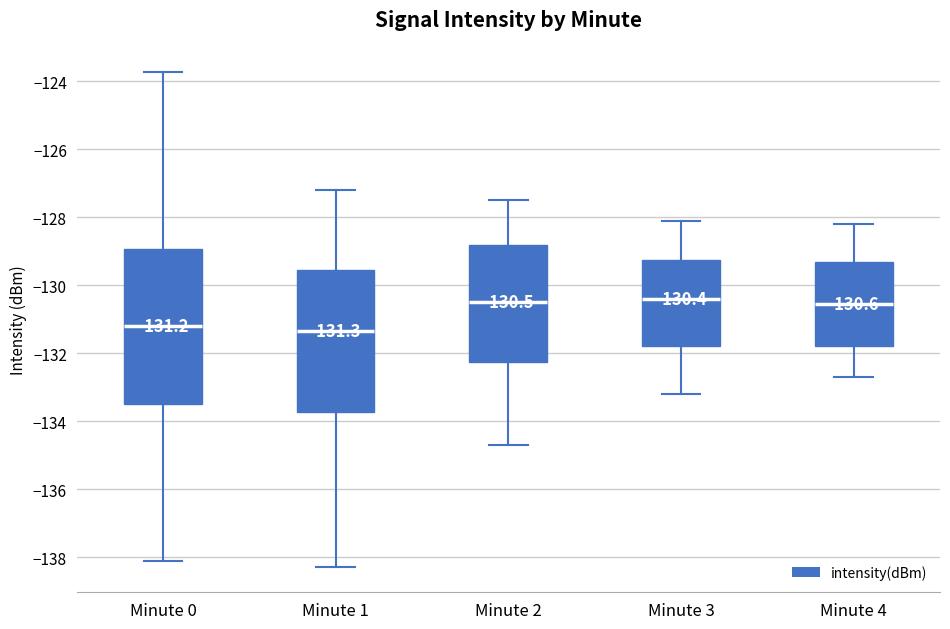

Comparing the boxes themselves (not the whiskers), which one is the tallest?

Minute 0